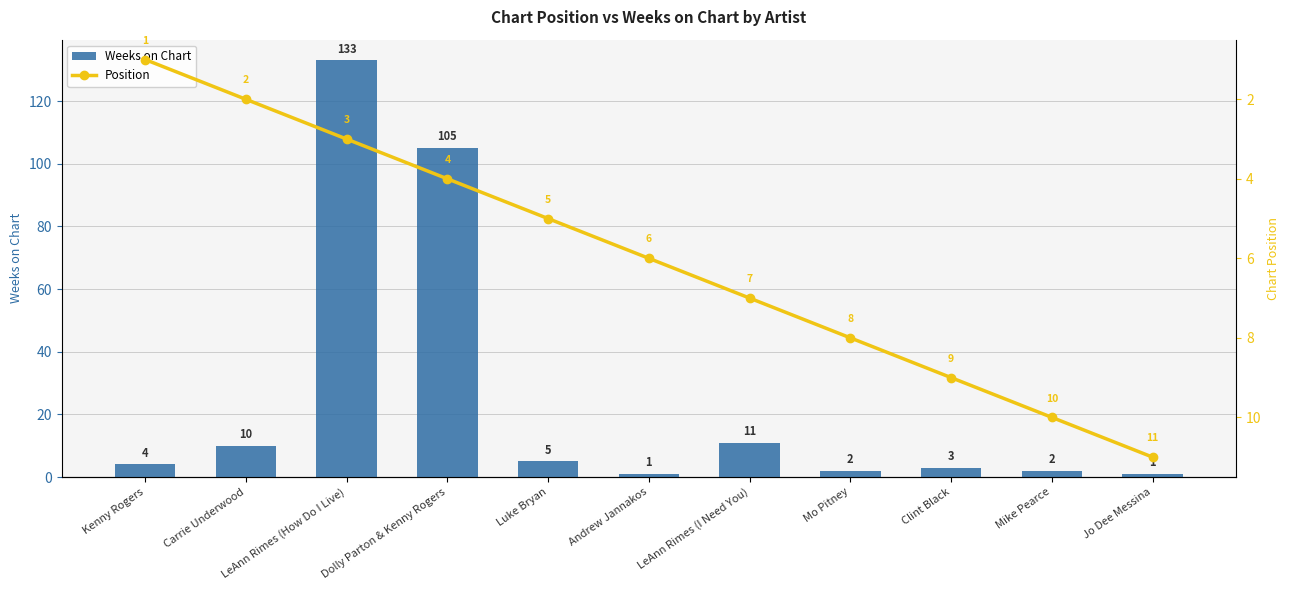

Rank the series by their maximum value, from highest to lowest.

Weeks on Chart, Position